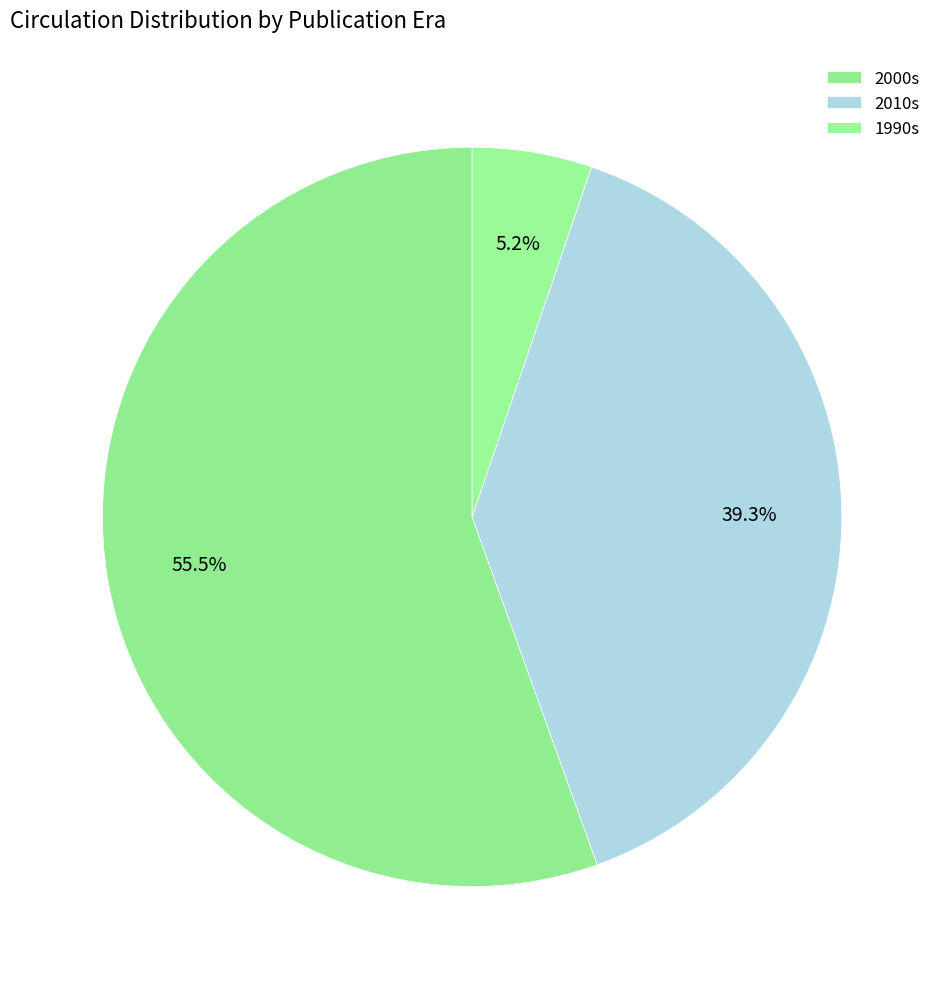

Which slice is the smallest?

1990s